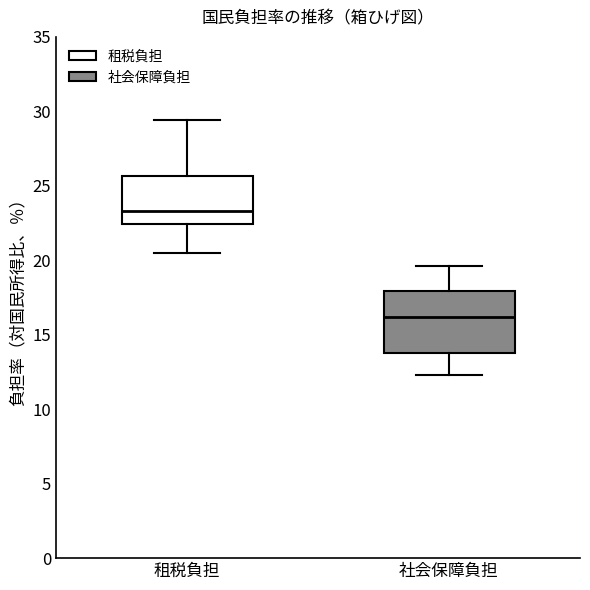

Which box's median line is the lowest?

社会保障負担